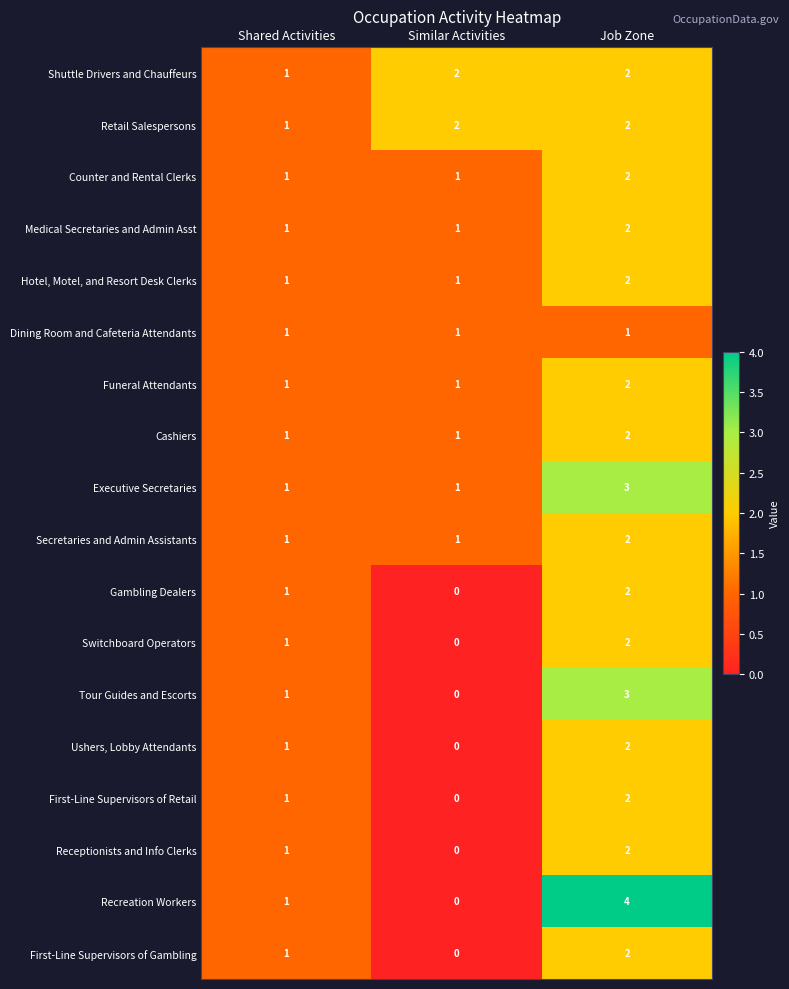

List the labels in order of Receptionists and Info Clerks value, smallest first.

Similar Activities, Shared Activities, Job Zone